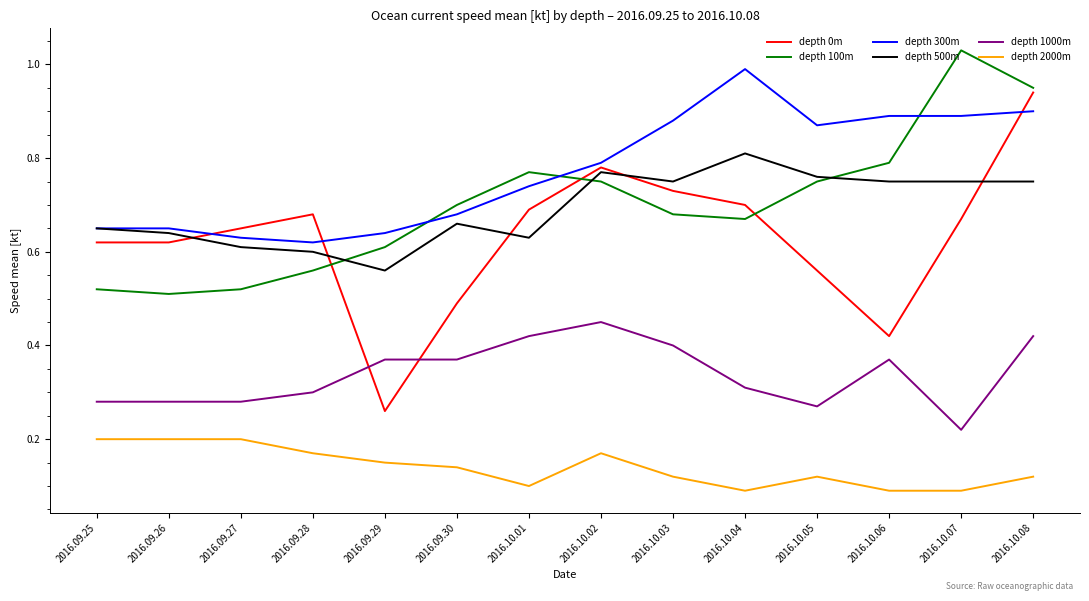

Between 2016.09.26 and 2016.10.07, which series saw the biggest shift?

depth 100m